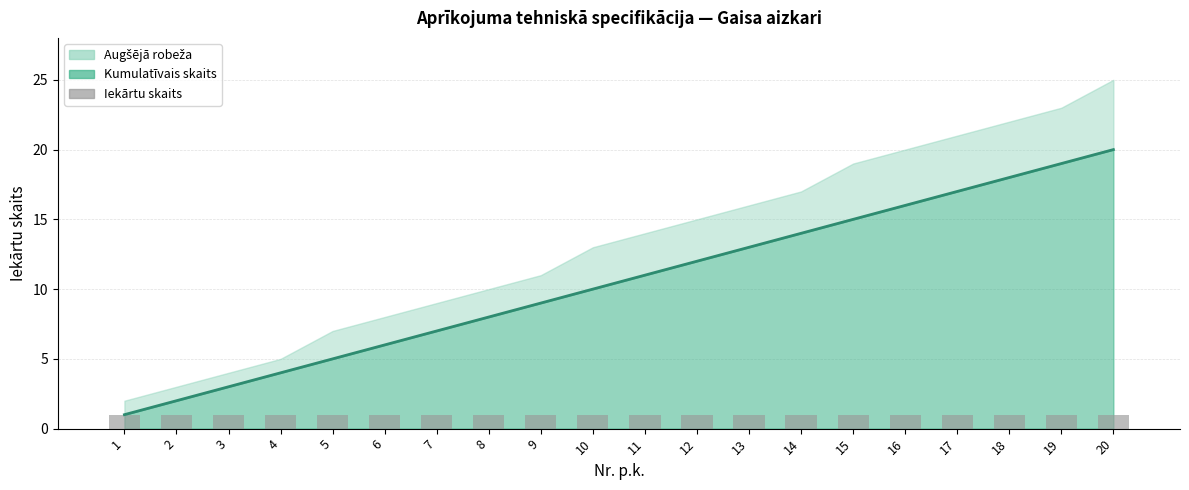

How many data points does each series have?

20